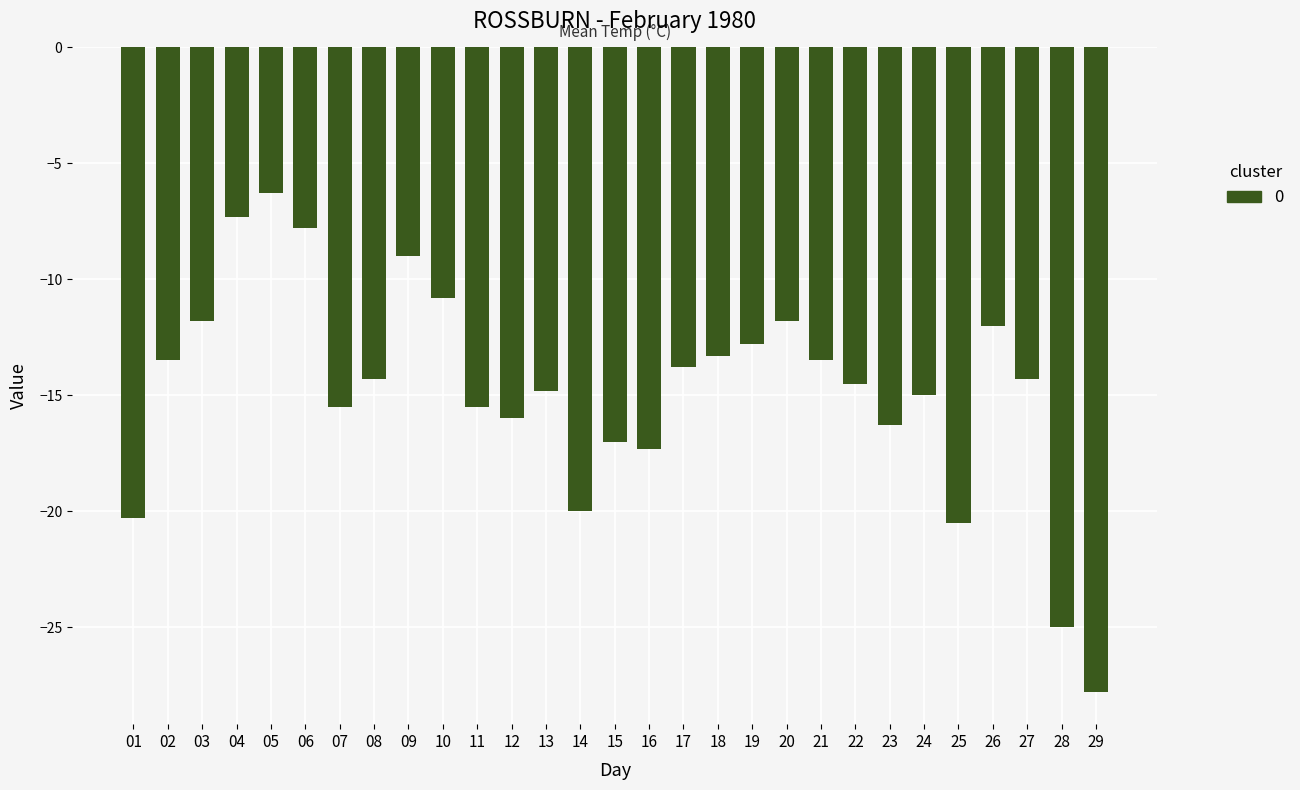

Where is the data nearest to the value -17?

15